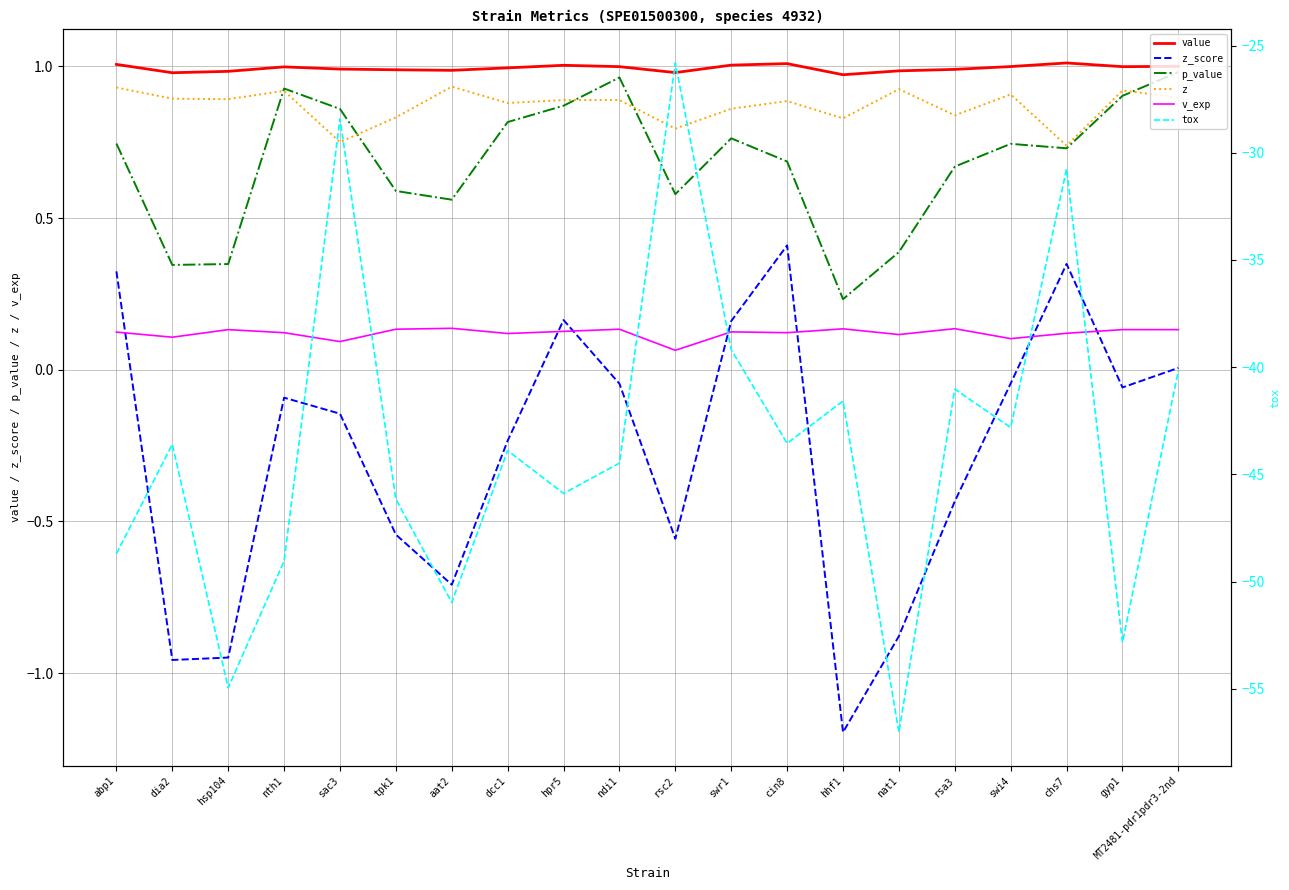

Is this an area chart (filled region under the line)?

No